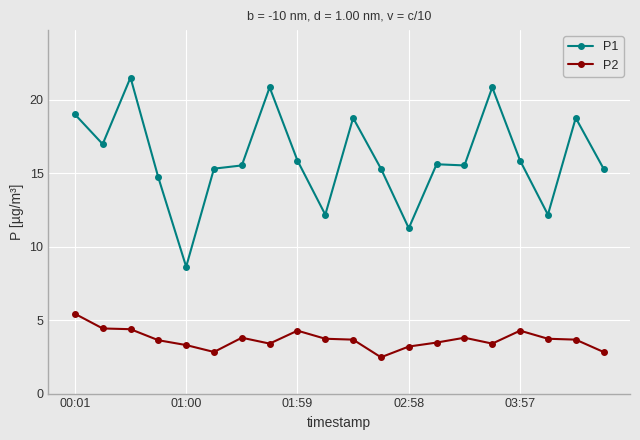

True or false: P1 has more than 2 interior local peaks.

True